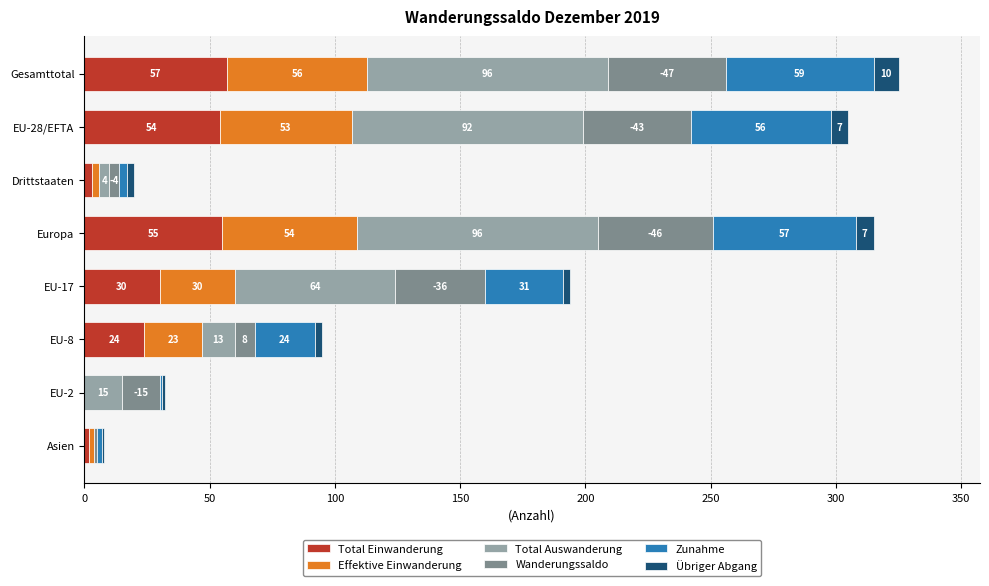

Which category has the highest value in the Total Einwanderung series?

Gesamttotal